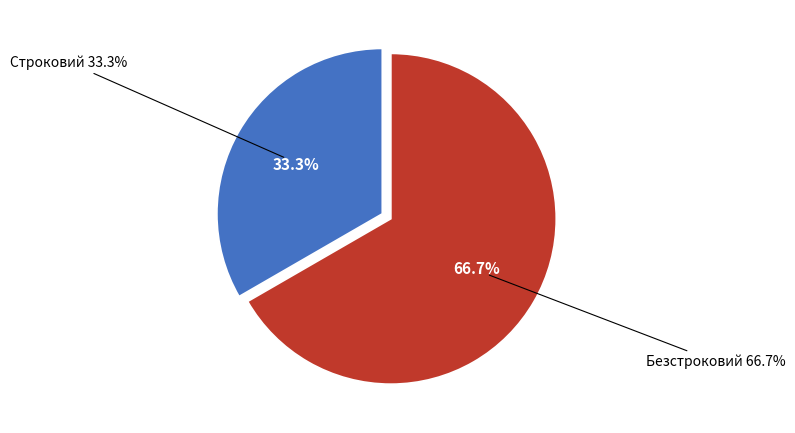

Between Безстроковий and Строковий, which is larger?

Безстроковий